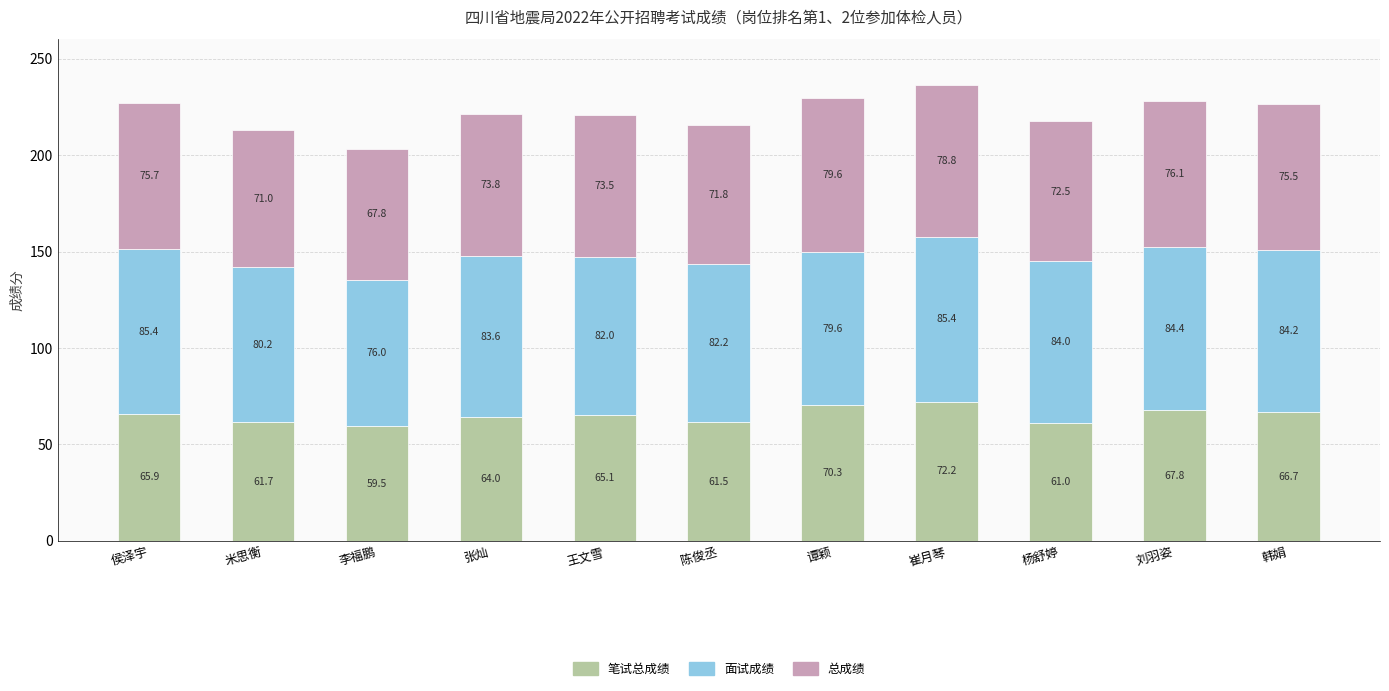

What is the total value across all series at 崔月琴?

236.4